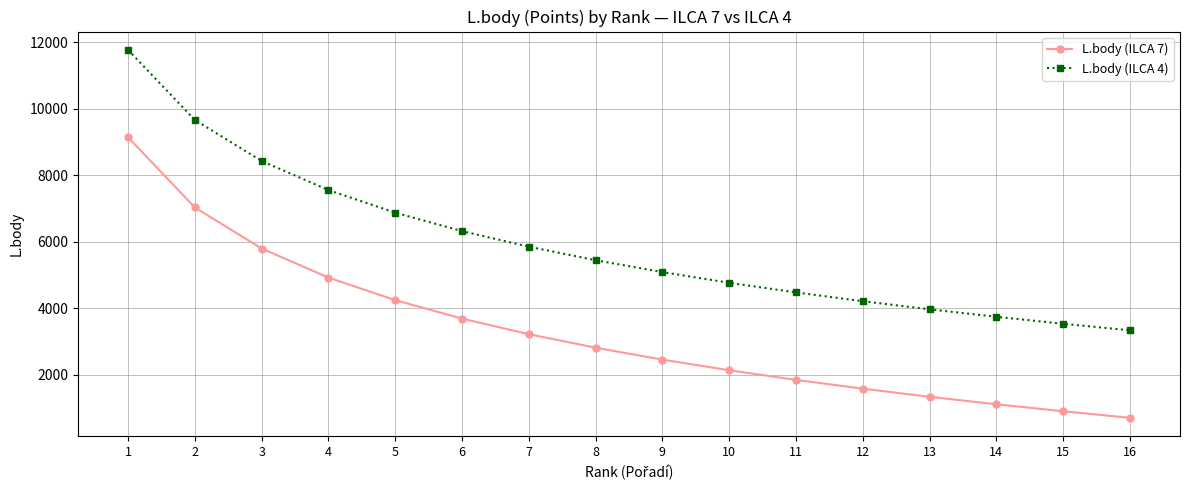

What is the sum of all L.body (ILCA 7) values?

52929